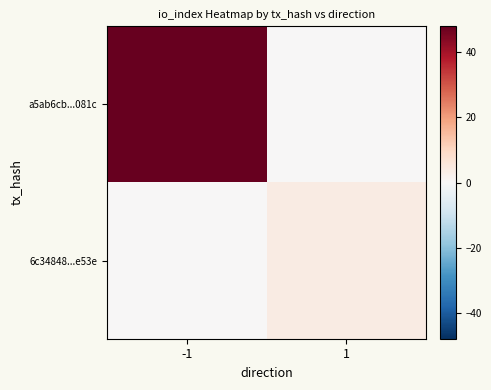

Between -1 and 1, which series saw the biggest shift?

a5ab6cb...081c